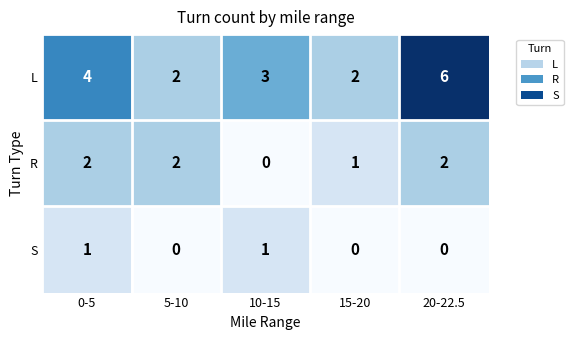

Reading left to right, list all the values displayed in this chart.

L: 4	2	3	2	6
R: 2	2	0	1	2
S: 1	0	1	0	0